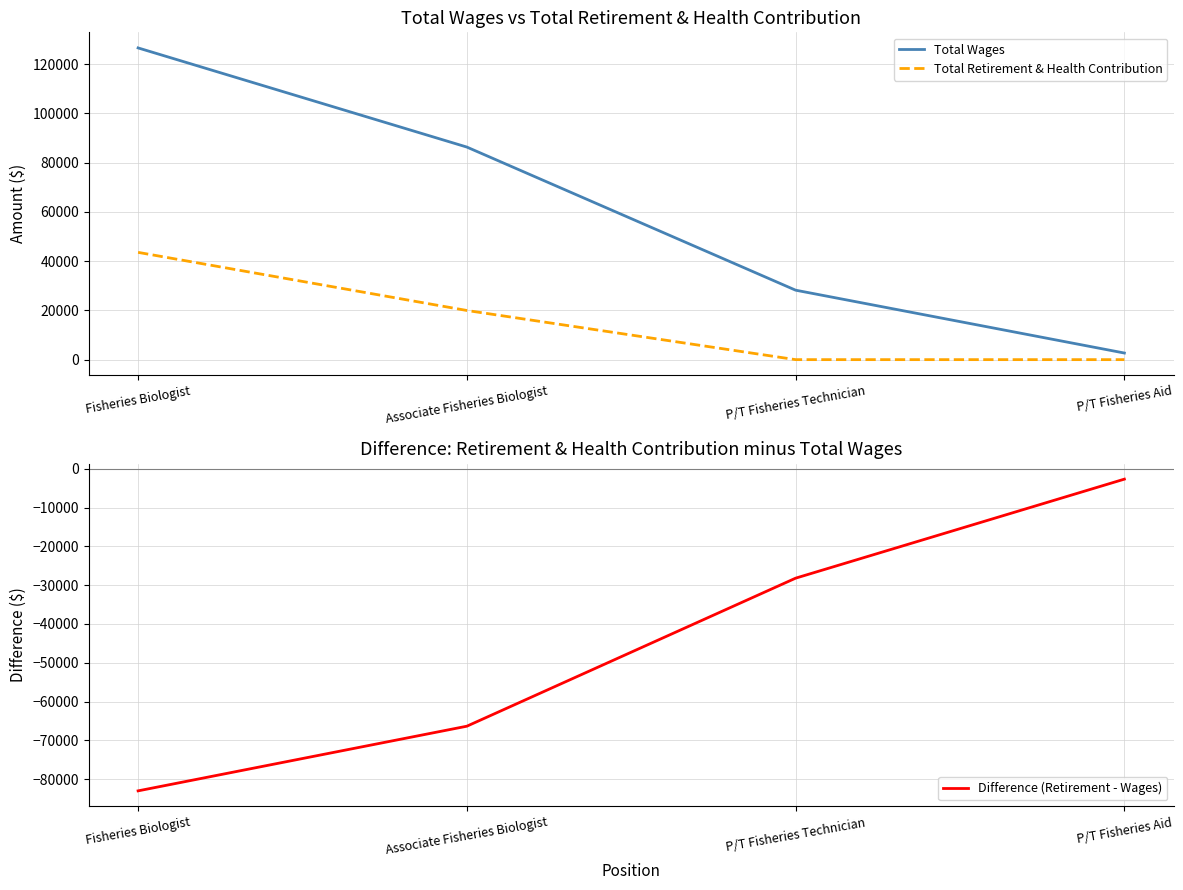

The Total Retirement & Health Contribution series shows 43548 at Fisheries Biologist. True or false?

True